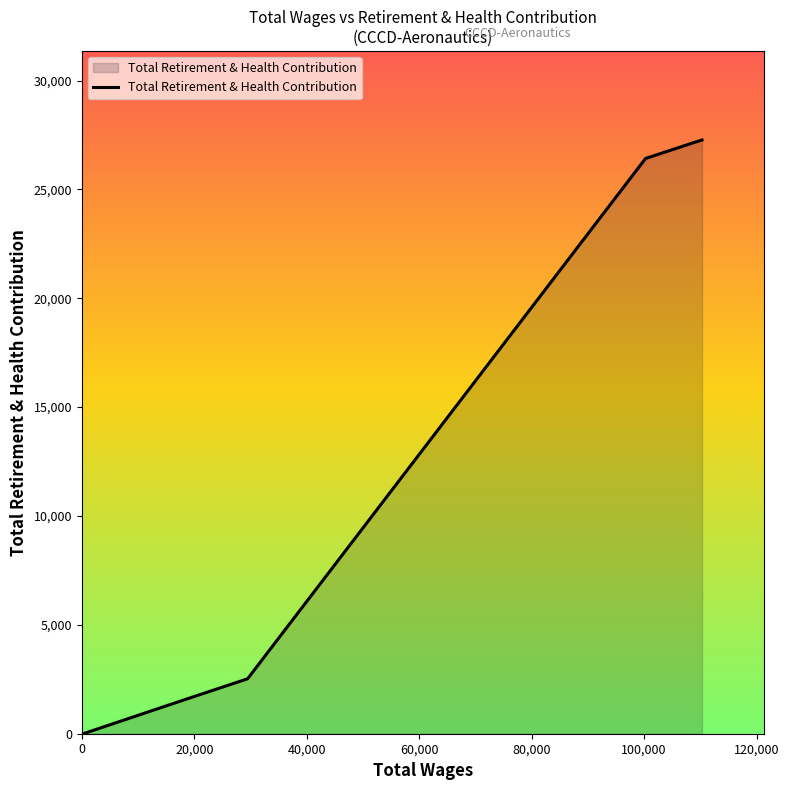

What is the sum of all values?

84932